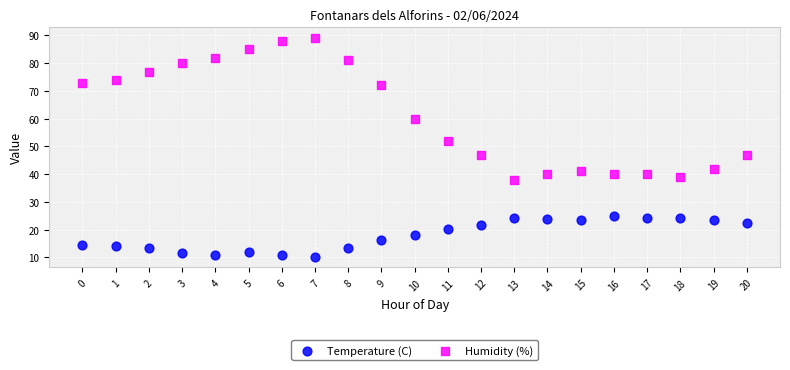

Which series reaches the minimum Y coordinate?

Temperature (C)